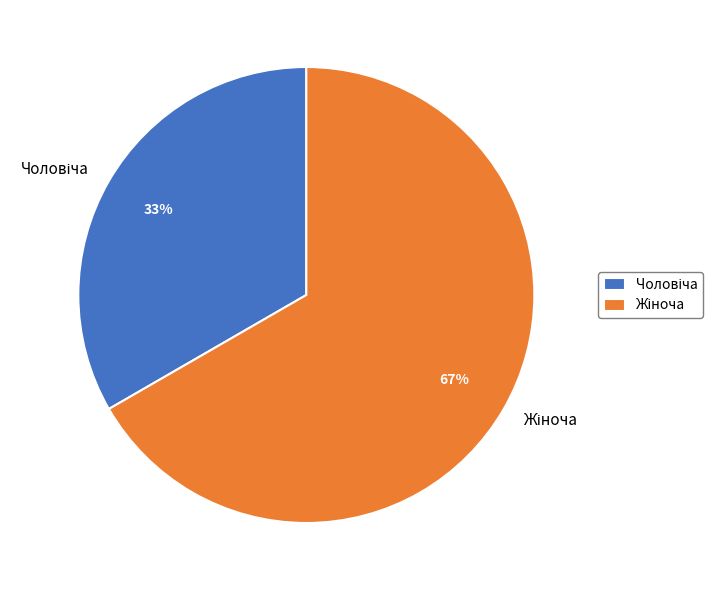

Count the number of slices in the pie.

2